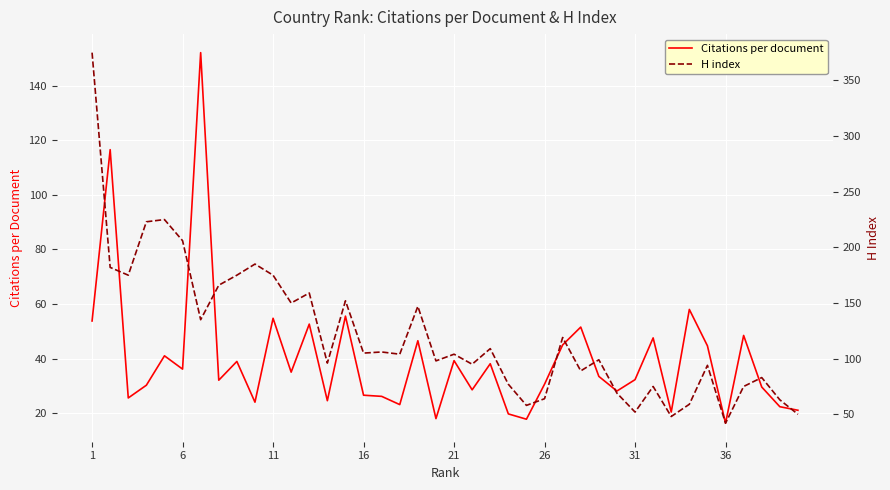

Is it true that Citations per document equals 32.3 at 31?

True